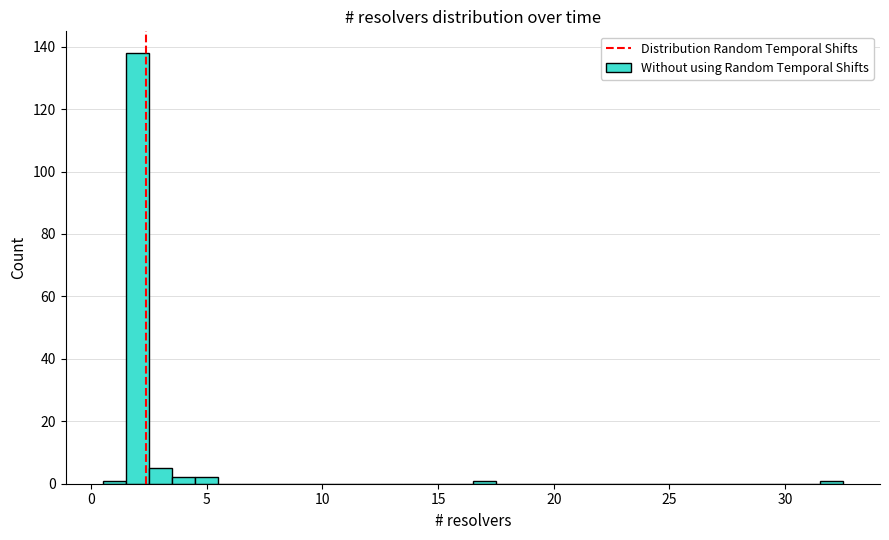

Around what value on the x-axis is the tallest bar? Give the approximate position of its centre, as read against the axis.

2.0